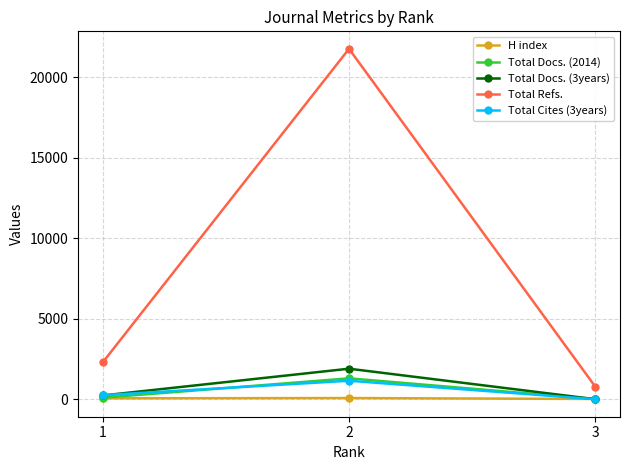

What are all the series names shown in the legend?

H index, Total Docs. (2014), Total Docs. (3years), Total Refs., Total Cites (3years)